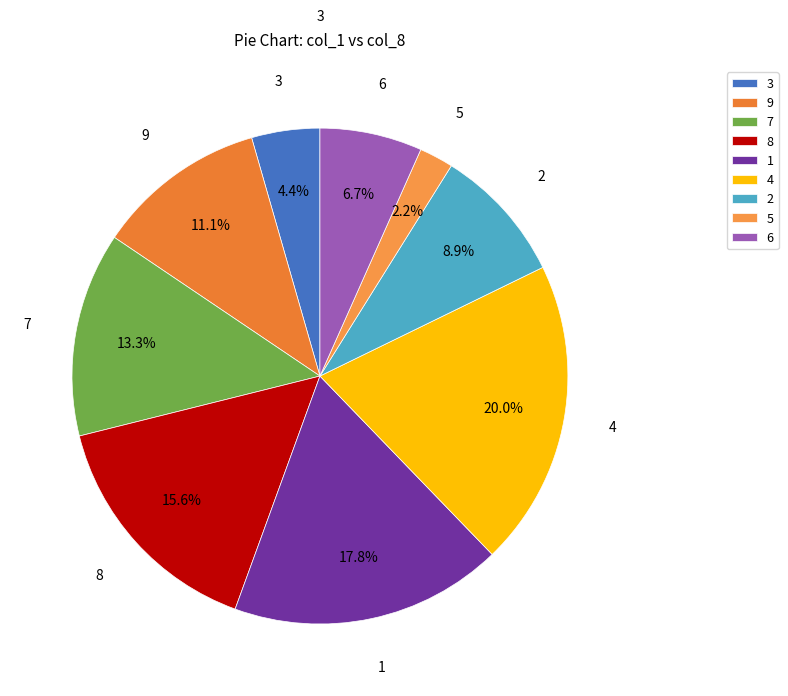

To the nearest percent, what percentage of the pie is 4?

20%